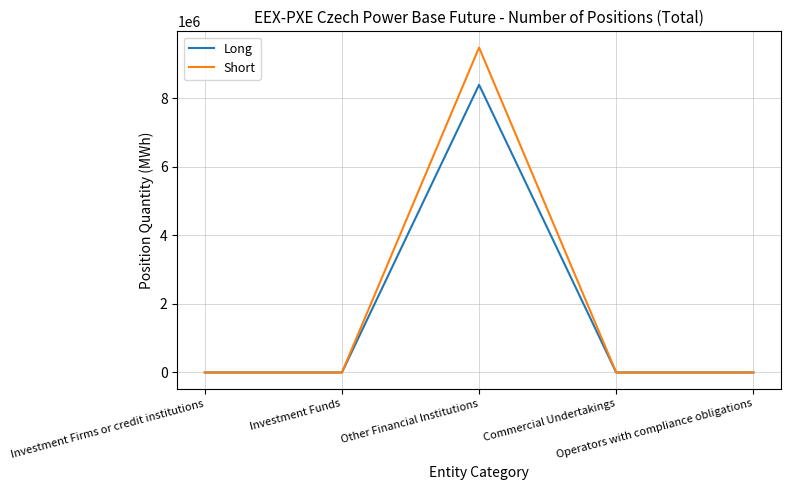

List the series in order of their peak value, highest first.

Short, Long